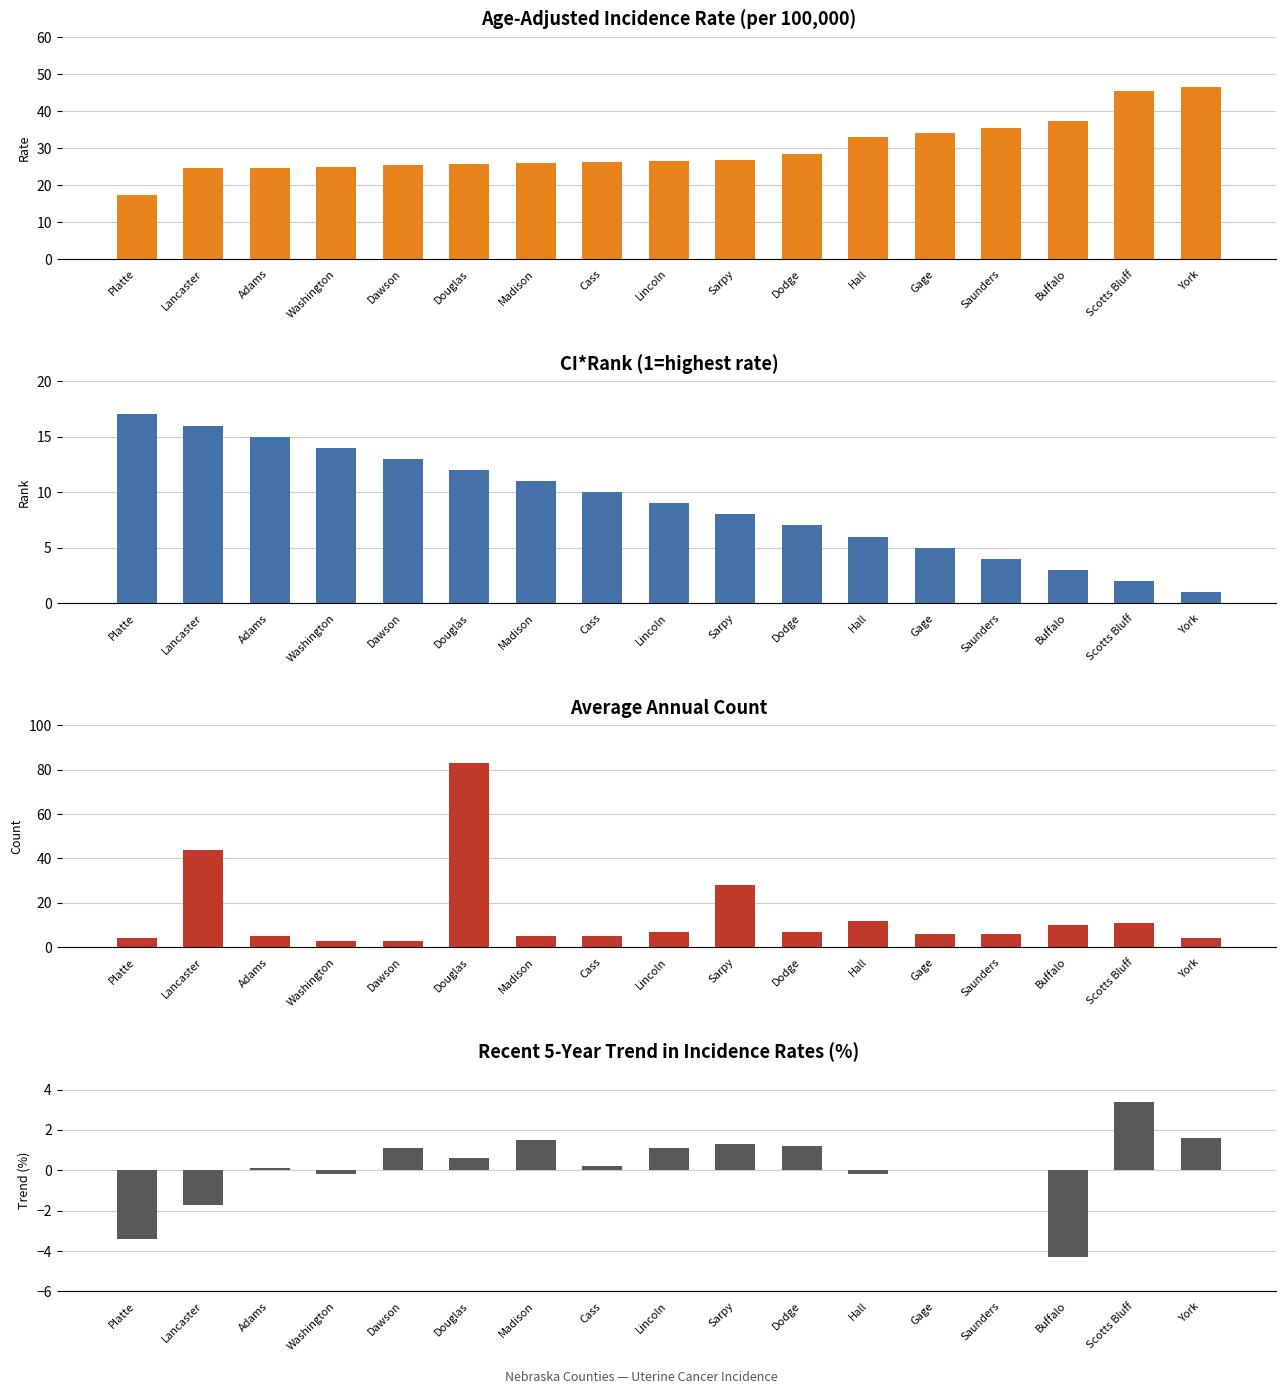

Which series has the widest spread of values?

Average Annual Count